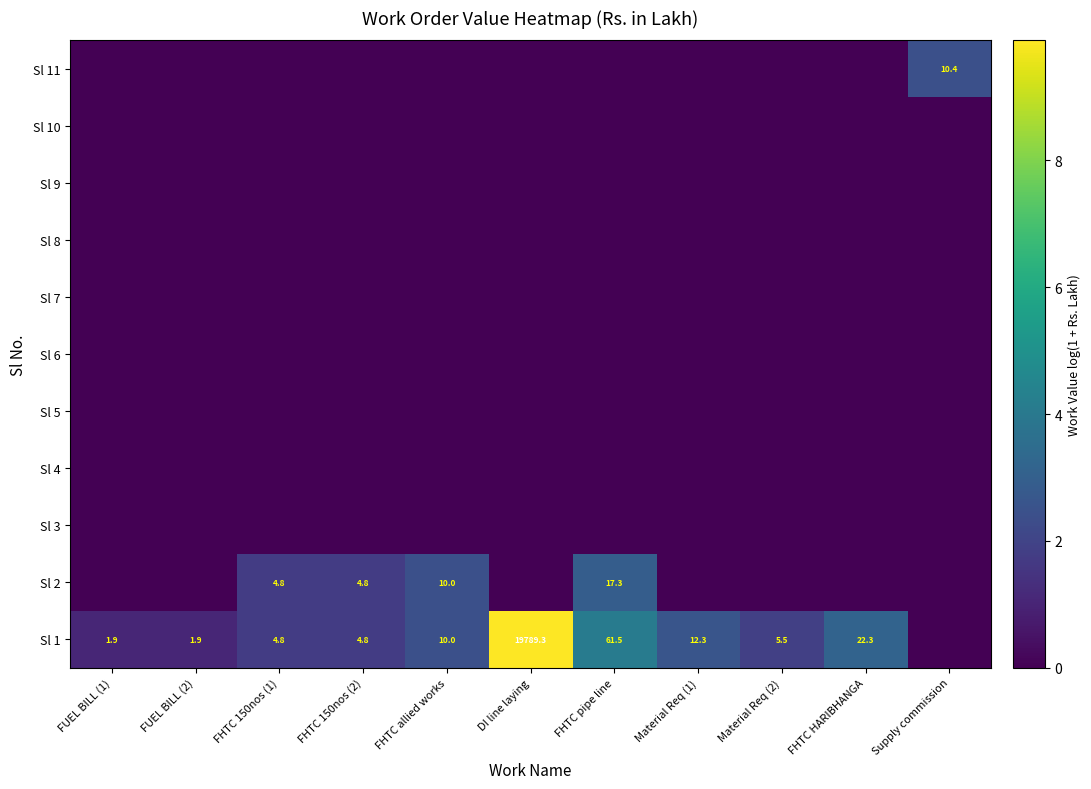

What is the sum of the Sl 1 values at Material Req (1) and FUEL BILL (2)?

14.2